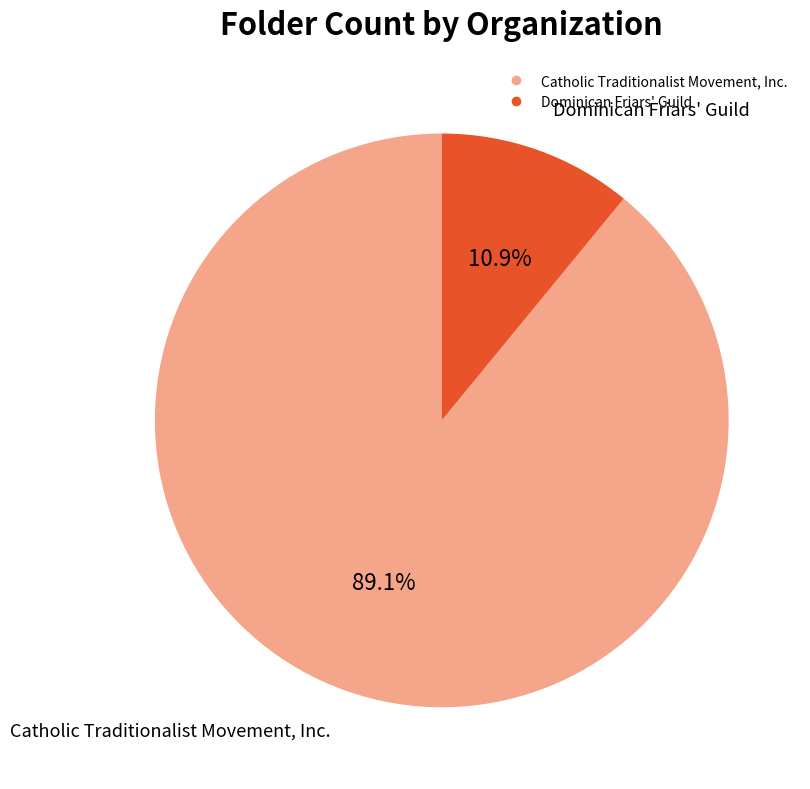

To the nearest percent, what is the combined percentage of Catholic Traditionalist Movement, Inc. and Dominican Friars' Guild?

100%